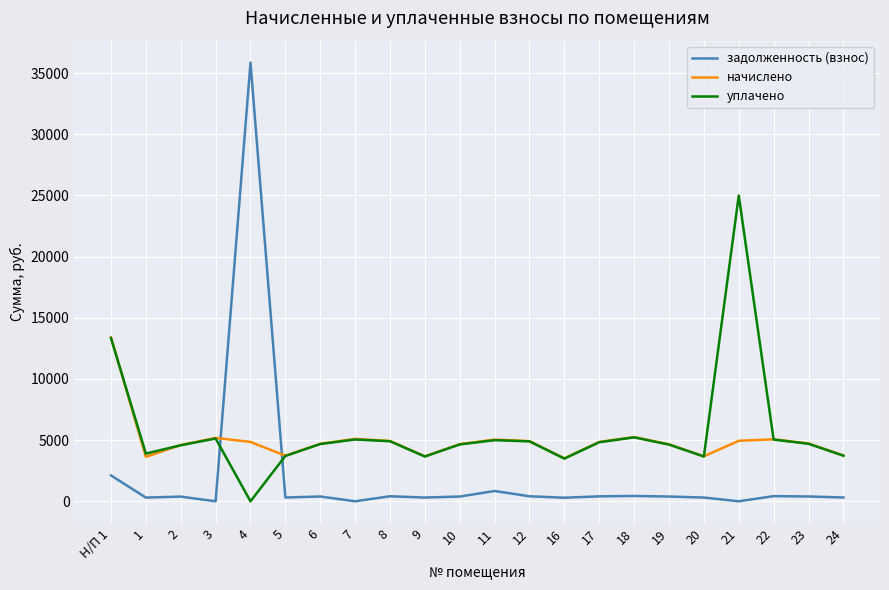

True or false: задолженность (взнос) and начислено cross at least once.

True